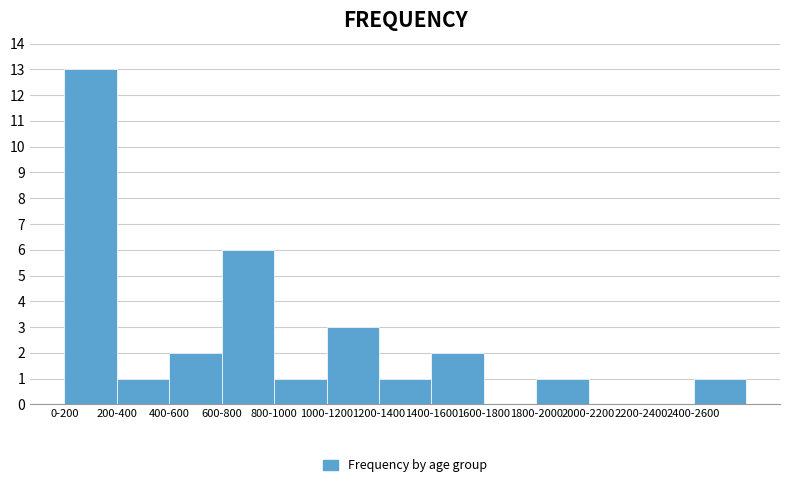

Reading left to right, list all the values displayed in this chart.

0-200=13	200-400=1	400-600=2	600-800=6	800-1000=1	1000-1200=3	1200-1400=1	1400-1600=2	1600-1800=0	1800-2000=1	2000-2200=0	2200-2400=0	2400-2600=1